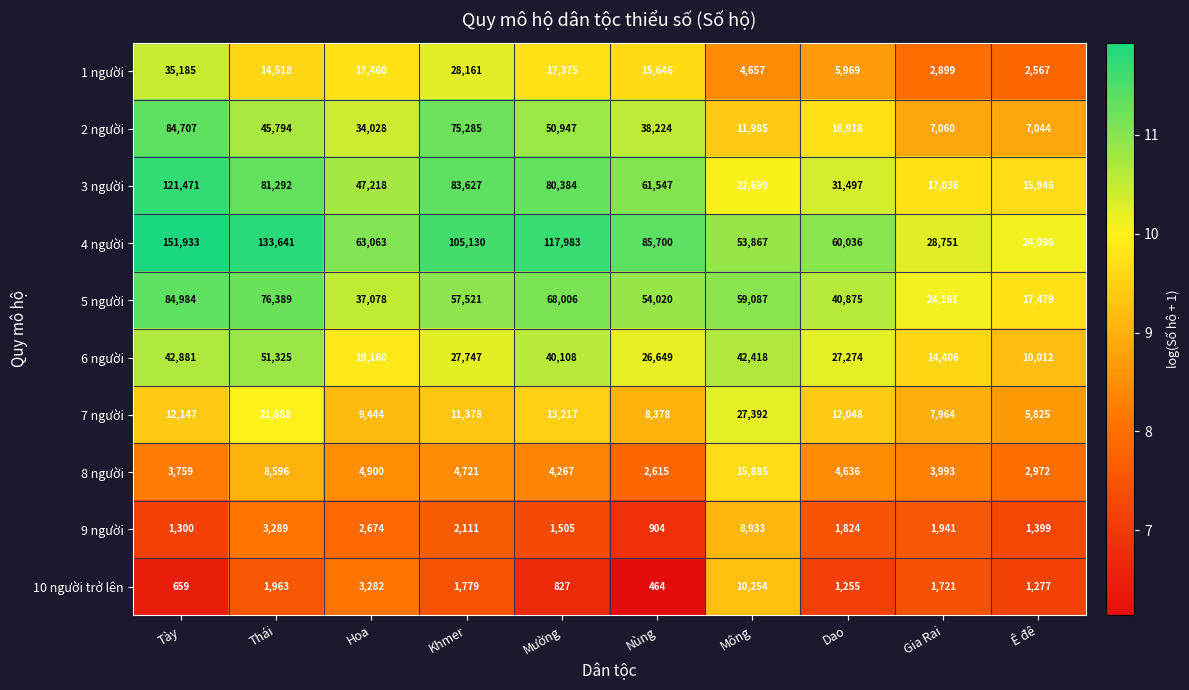

Which category has the highest value in the 6 người series?

Thái